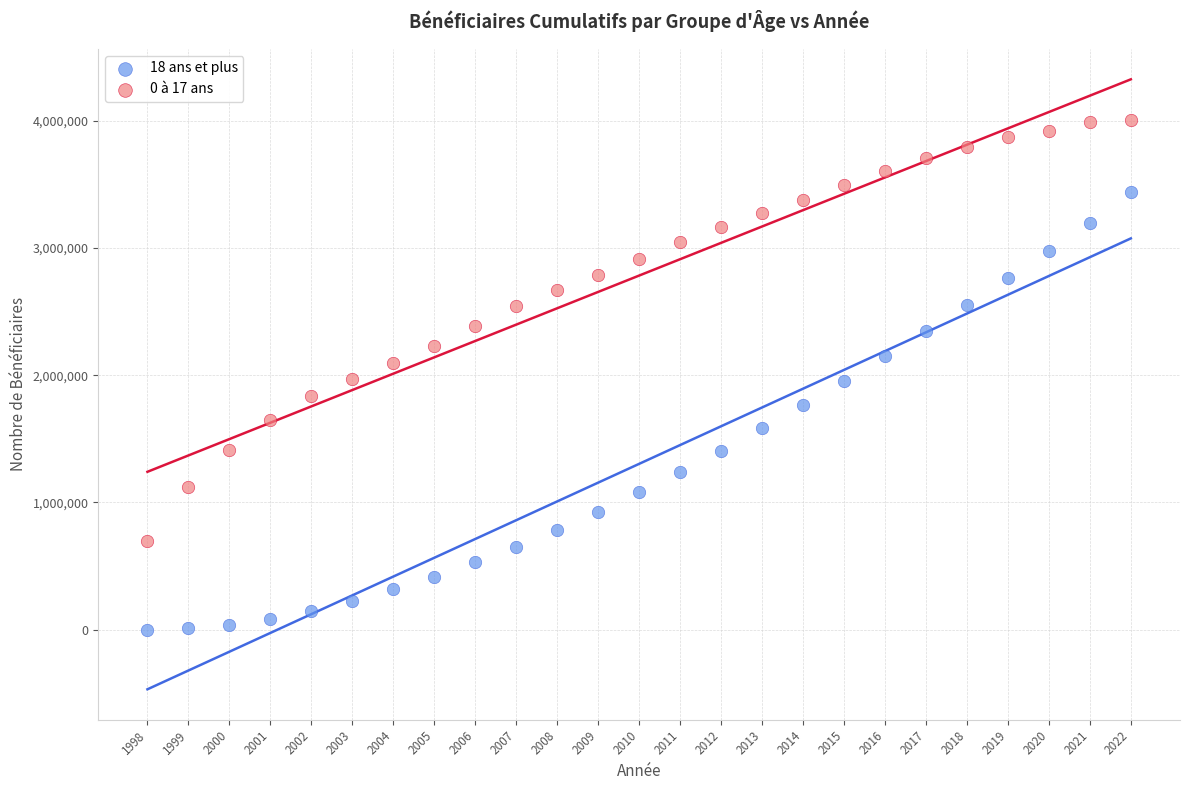

Which series contains the highest Y value?

0 à 17 ans